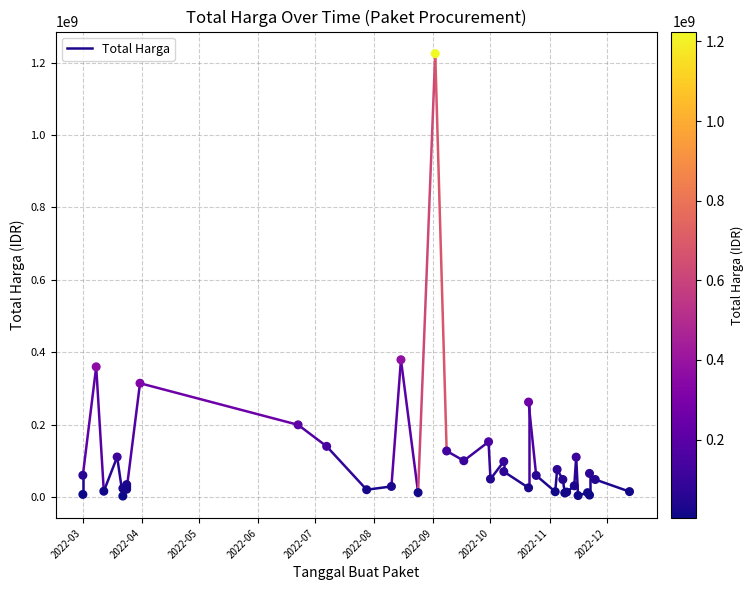

What Y value in the scatter plot is closest to 613538875?

379075000